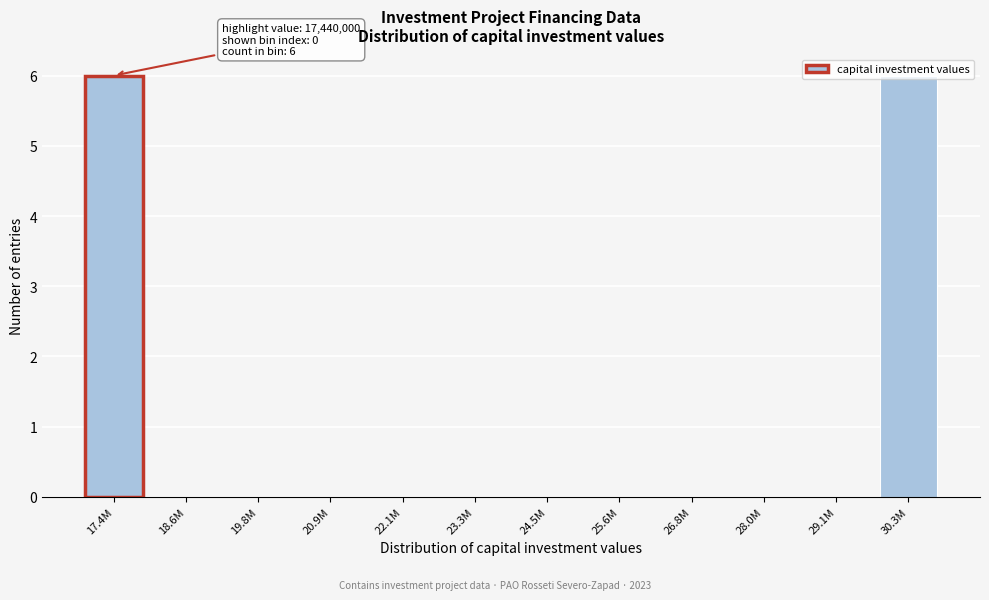

The value at 17.4M is 6. True or false?

True